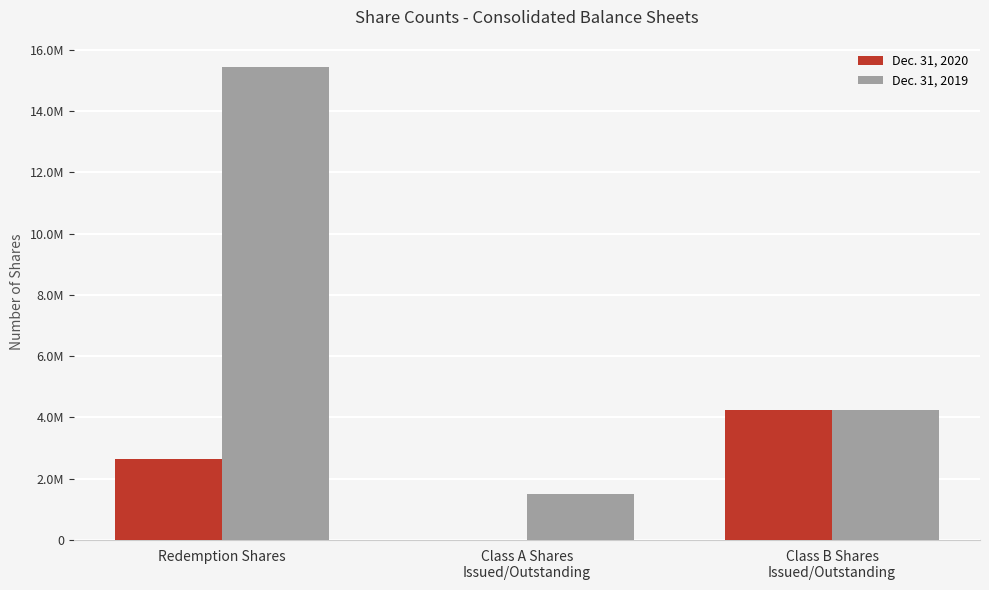

What are all the series names shown in the legend?

Dec. 31, 2020, Dec. 31, 2019